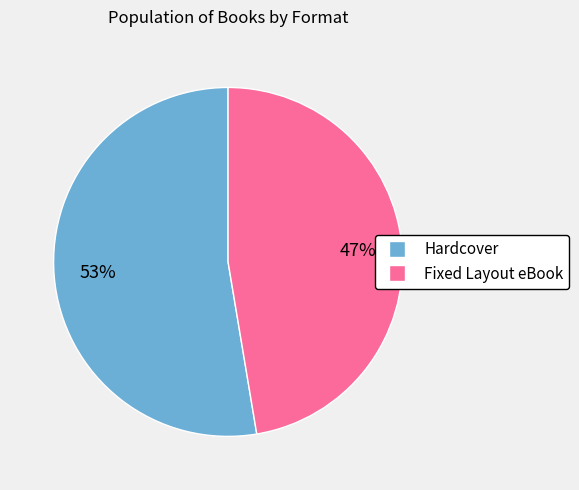

Which category accounts for the majority?

Hardcover